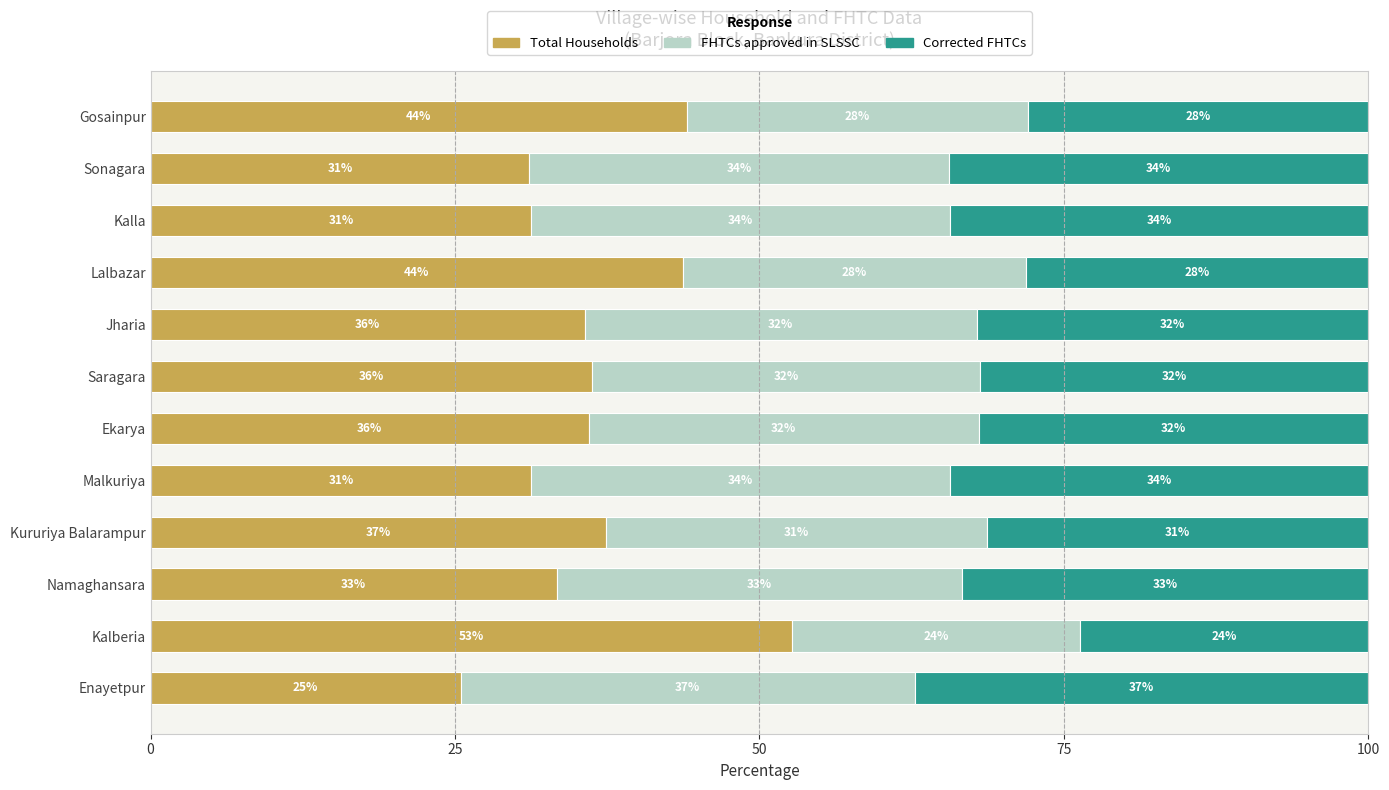

What is the lowest value of the Total Households series?

25.5